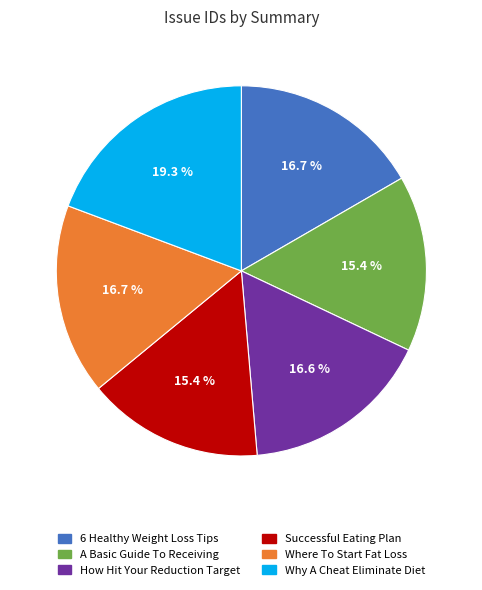

What is the ratio of the value at Where To Start Fat Loss to the value at Why A Cheat Eliminate Diet?

0.9